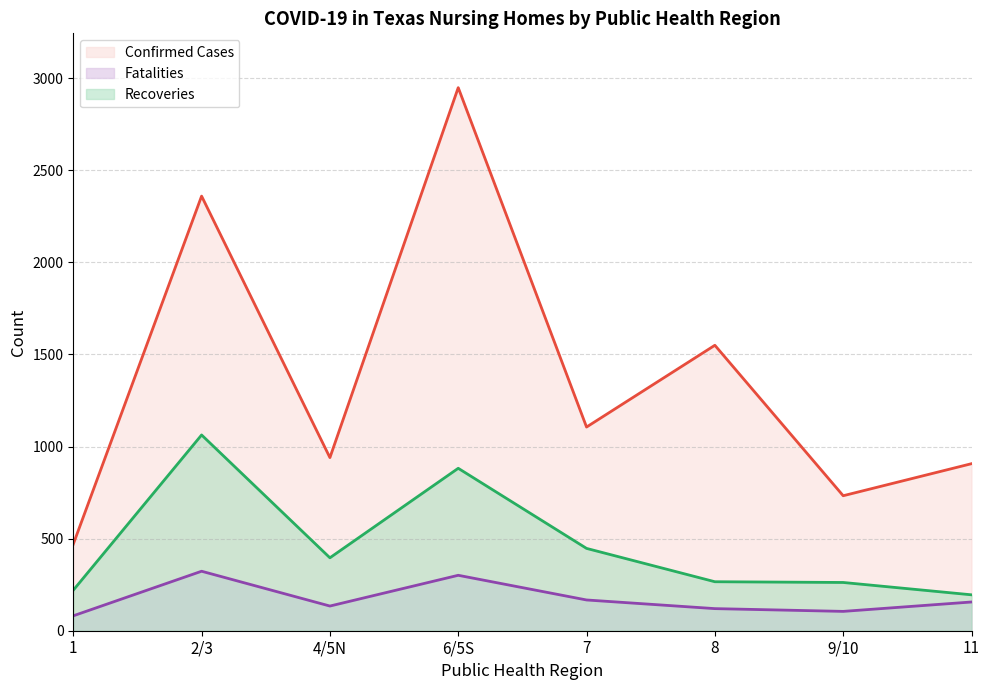

What is the difference between the second highest and second lowest values in the Recoveries series?

662